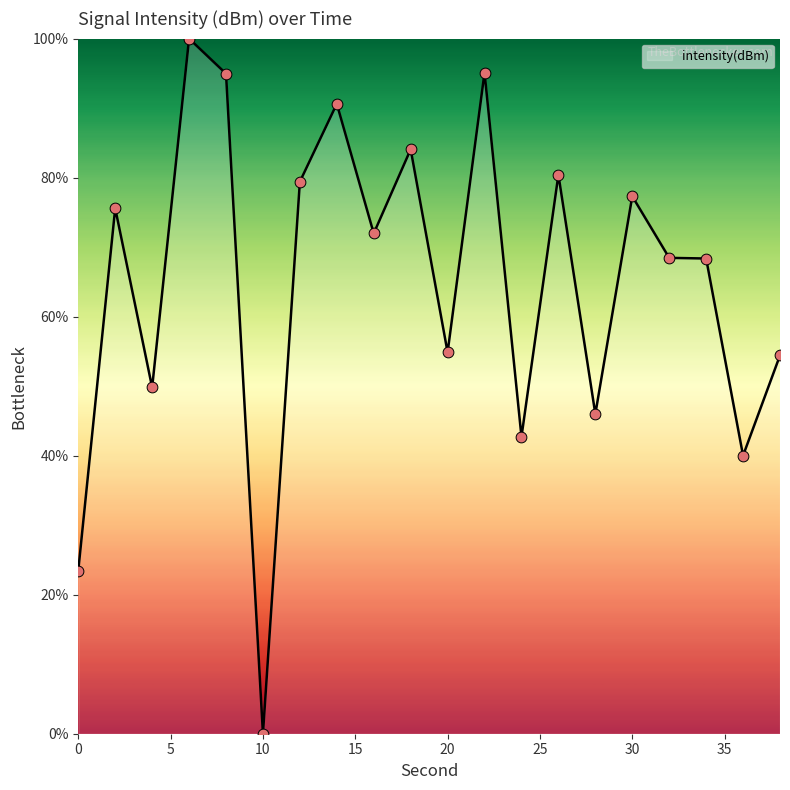

What is the greatest value displayed?

100.0